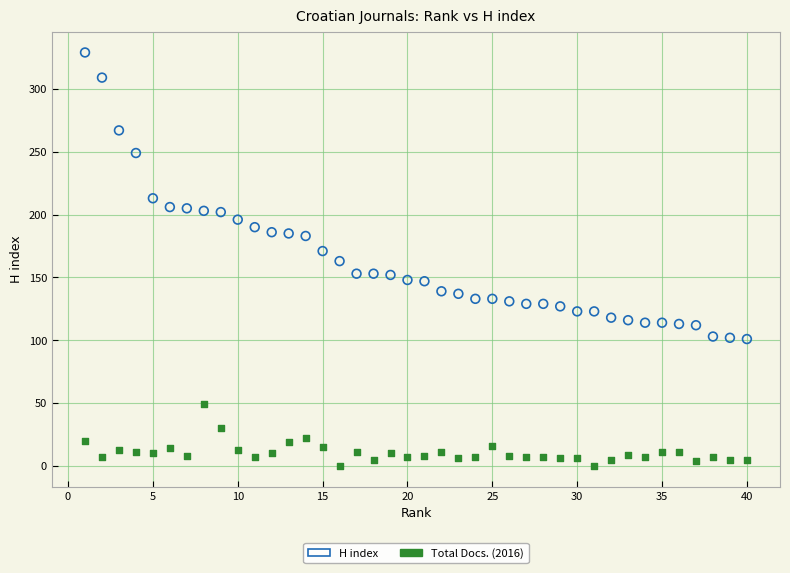

Which series has the largest Y range (max minus min)?

H index